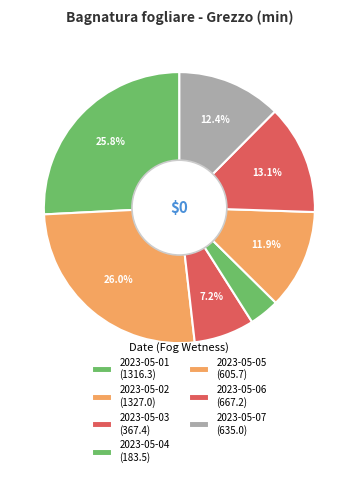

Count the number of slices in the pie.

7